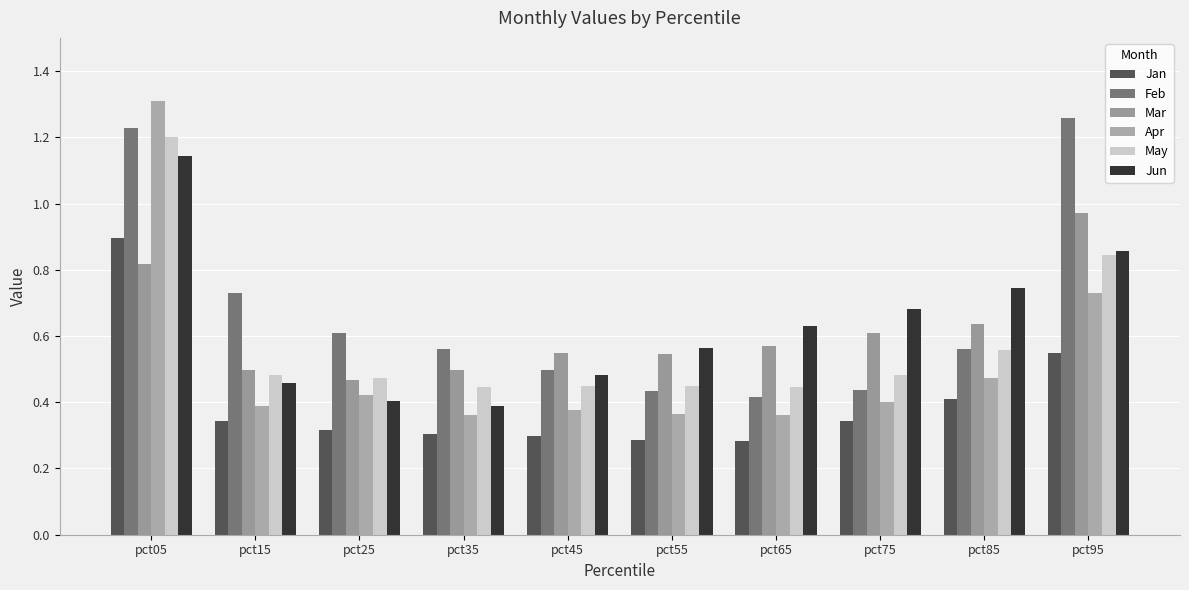

How many bars are there in each group?

6